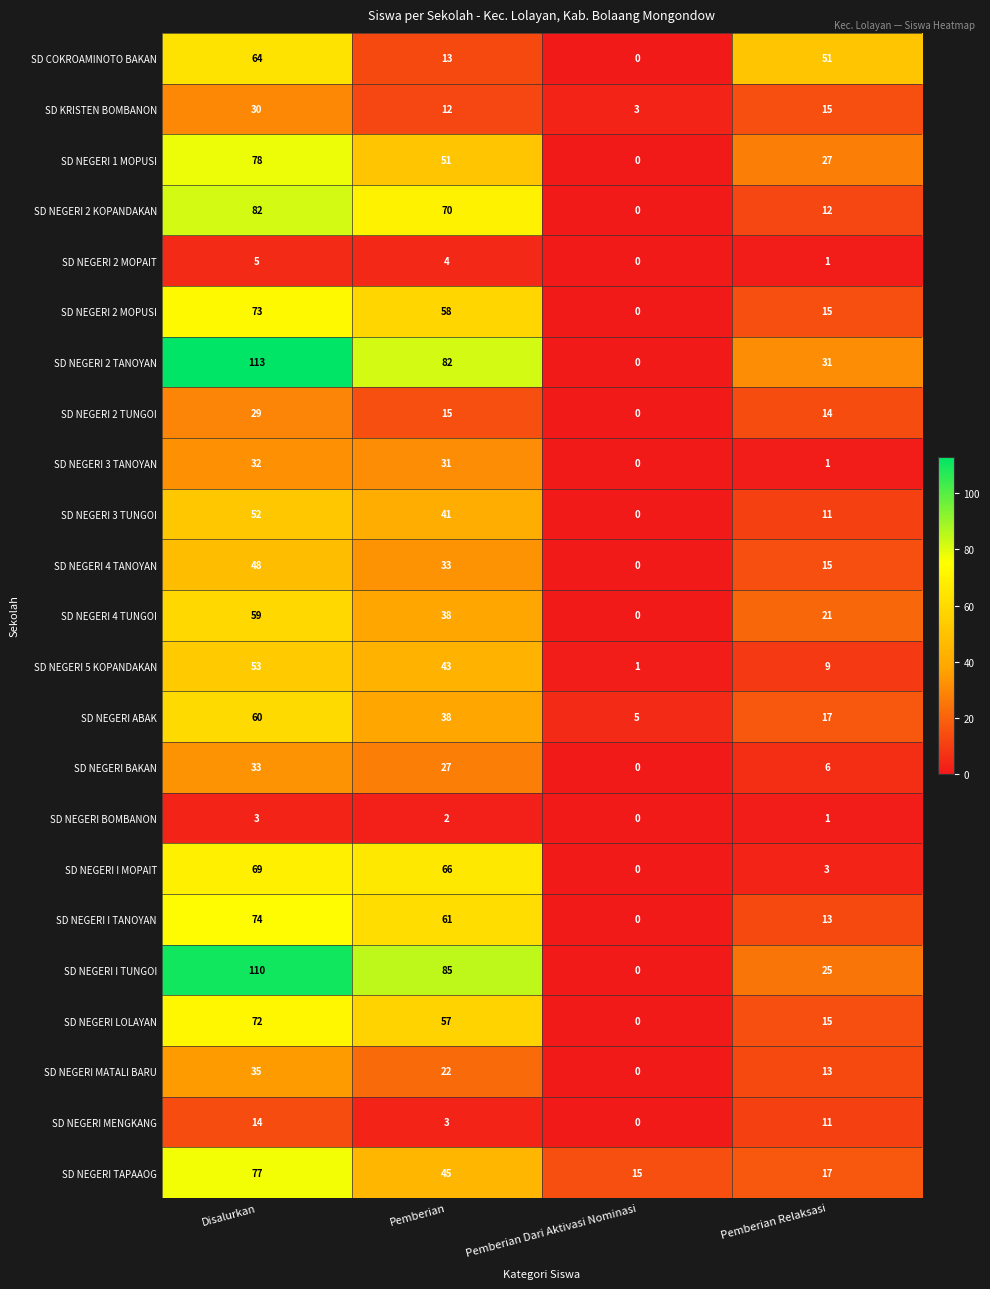

Which series changed the most between Pemberian and Pemberian Relaksasi?

SD NEGERI I MOPAIT